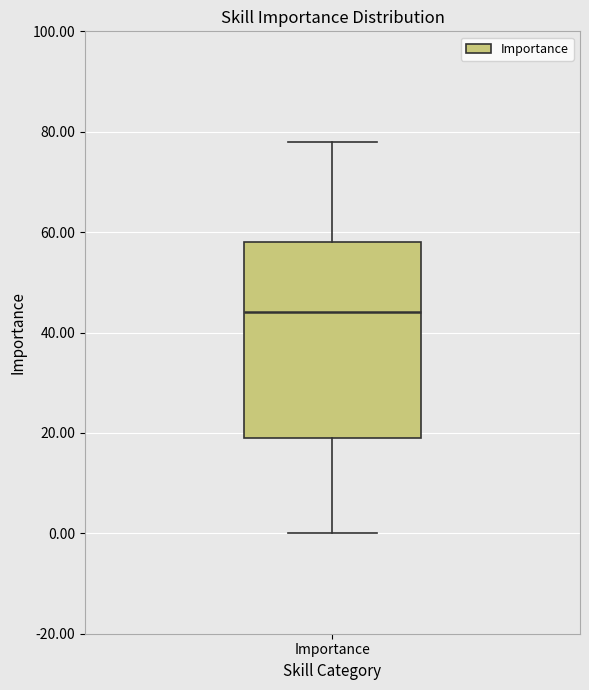

Where does the median line of the box for Importance sit on the y-axis? The values are not printed on the chart, so give them approximately, as read against the axis.

44